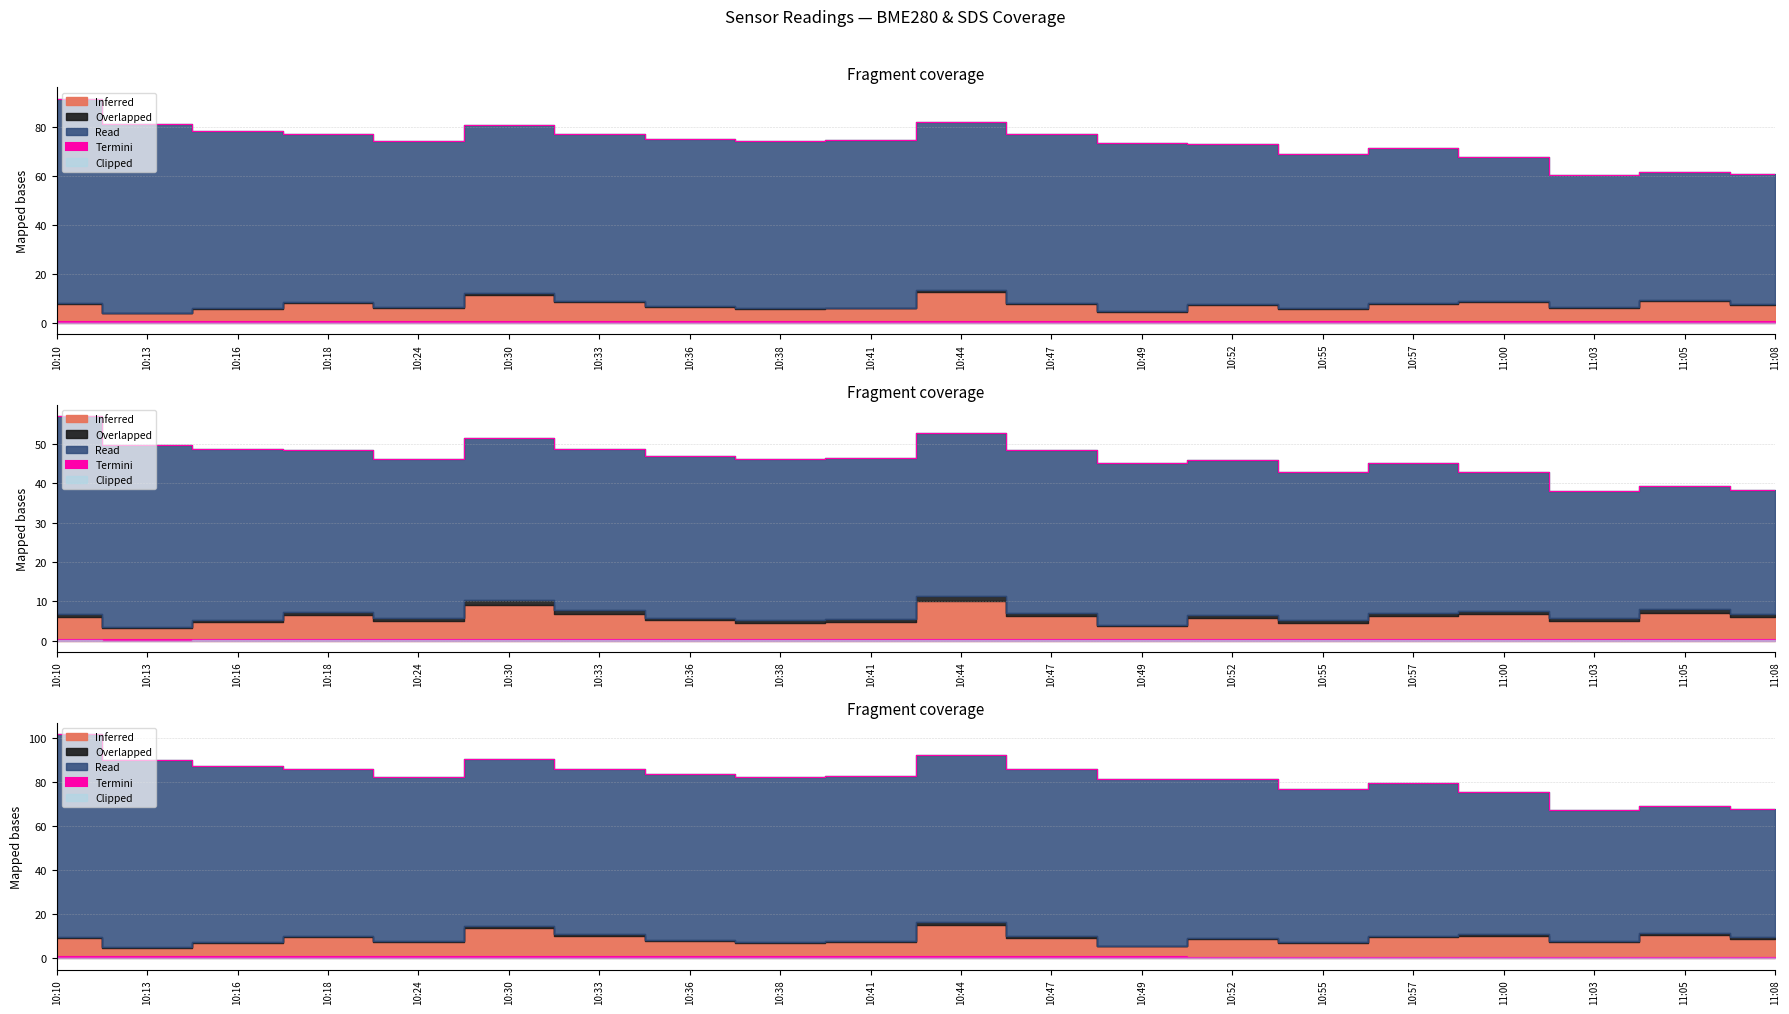

What is the label of the 12th point from the left?

10:47